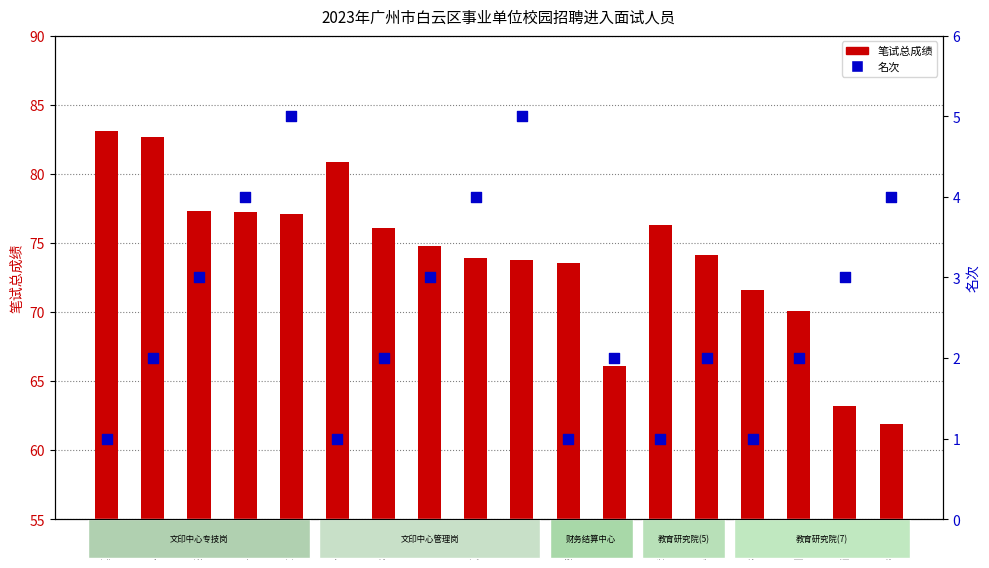

Which series contains the lowest Y value?

名次